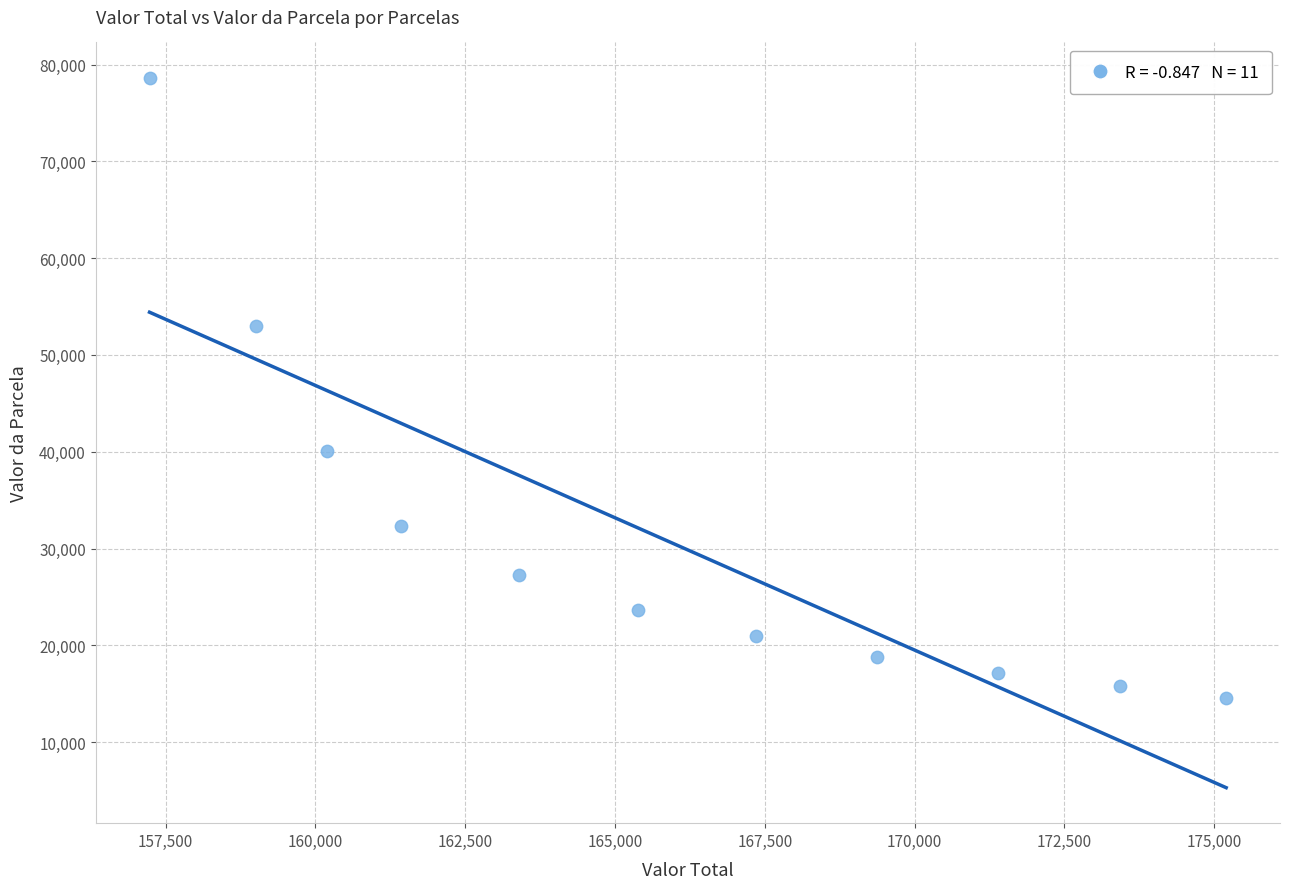

What is the range of X values (max minus min)?

17970.0